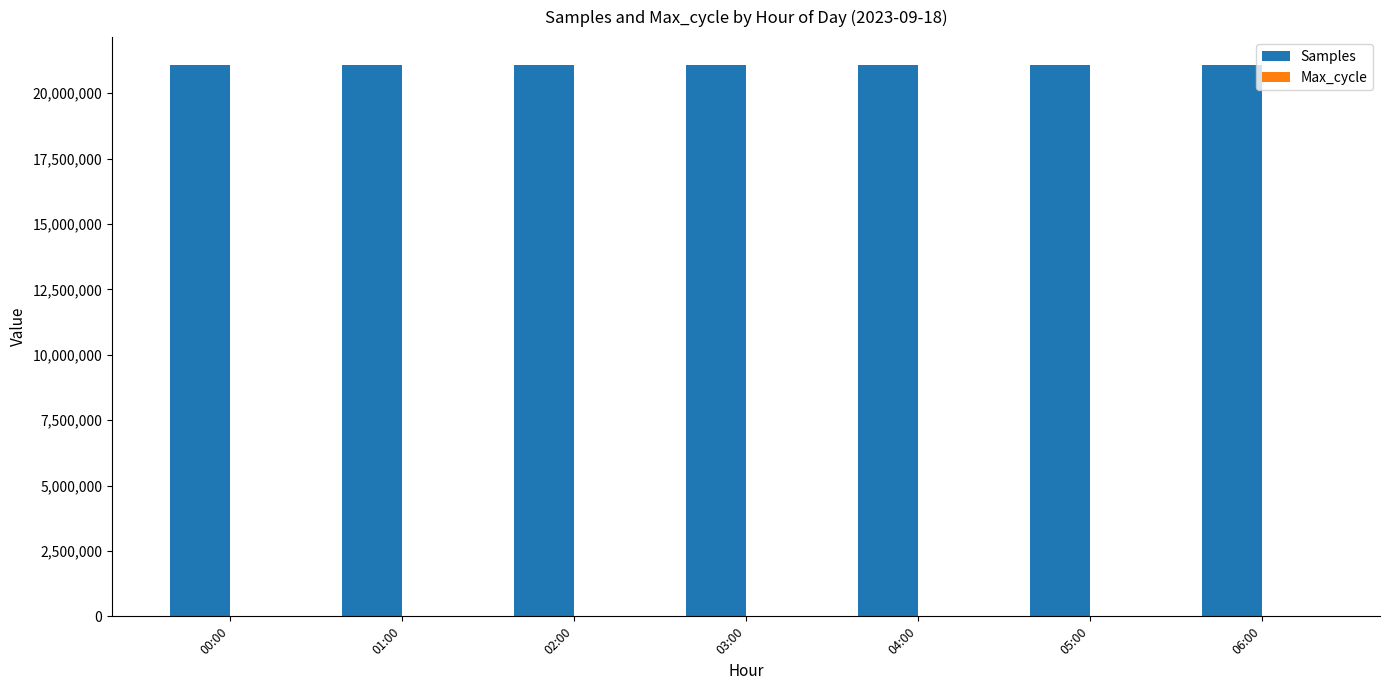

What is the approximate value of Samples at 04:00, to the nearest 10?

21081510